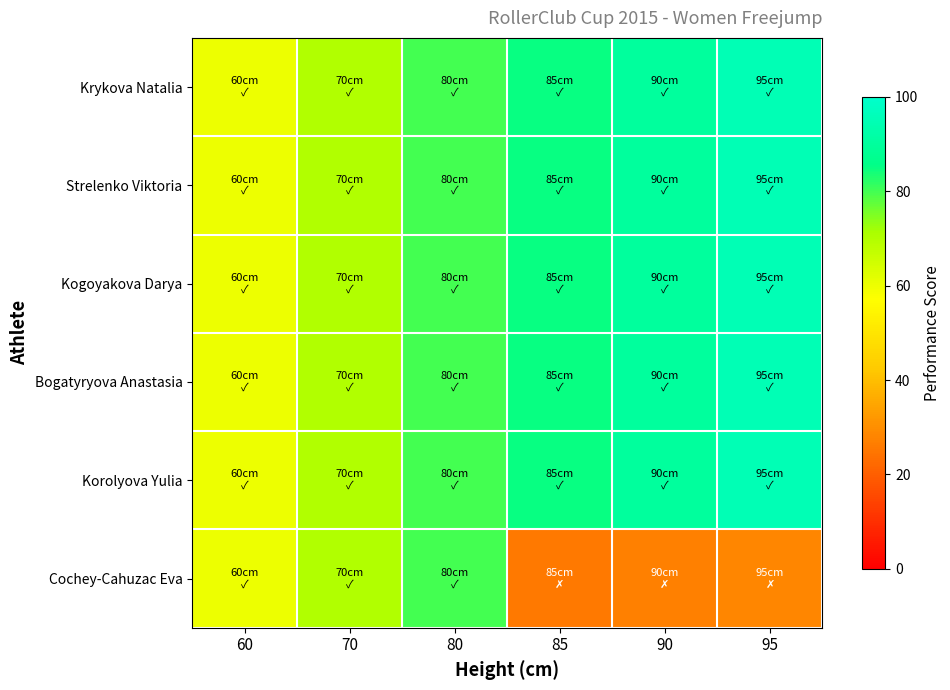

At how many categories does at least one series exceed 30?

6